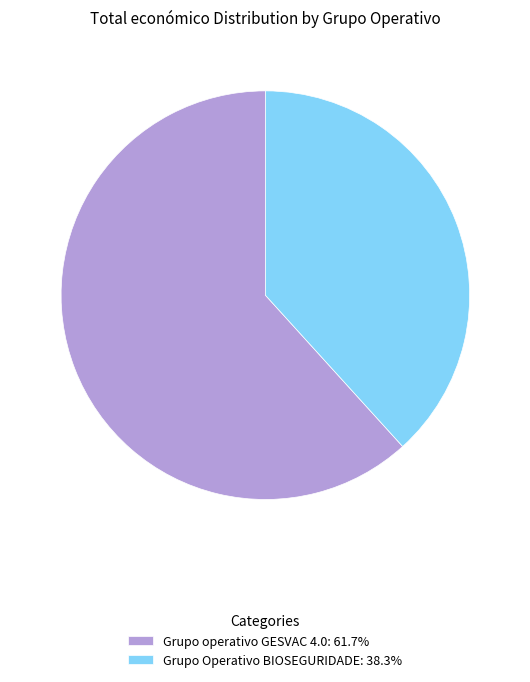

Is there any slice that represents more than half of the pie?

Yes